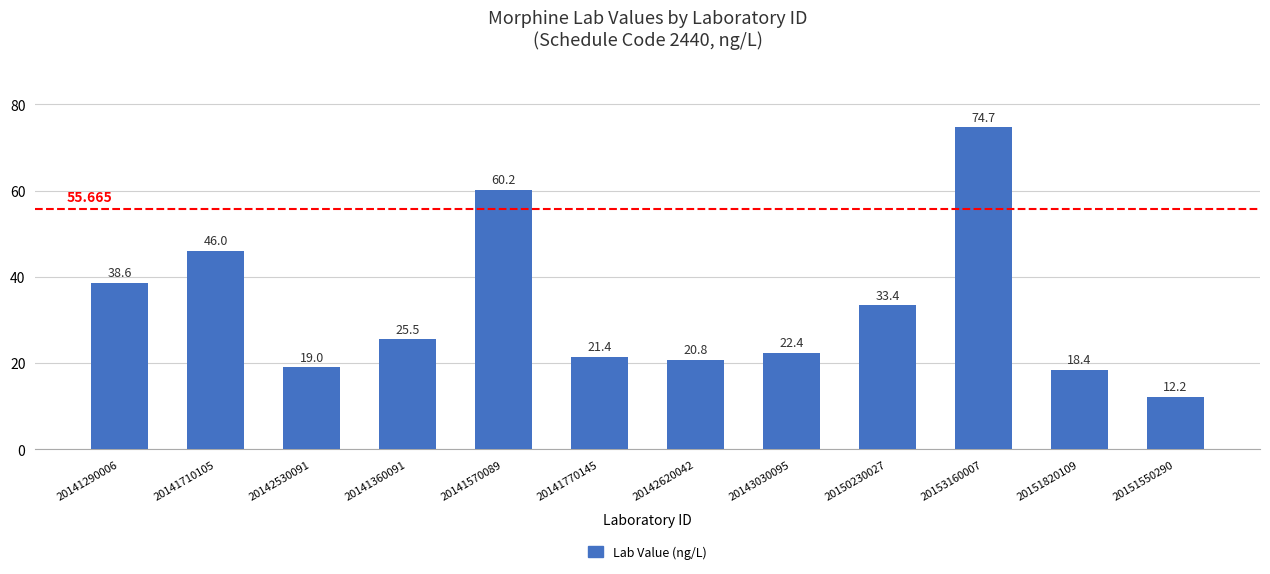

Reading left to right, extract all data points from this chart.

38.6	46.0	19.0	25.5	60.2	21.4	20.8	22.4	33.4	74.7	18.4	12.2